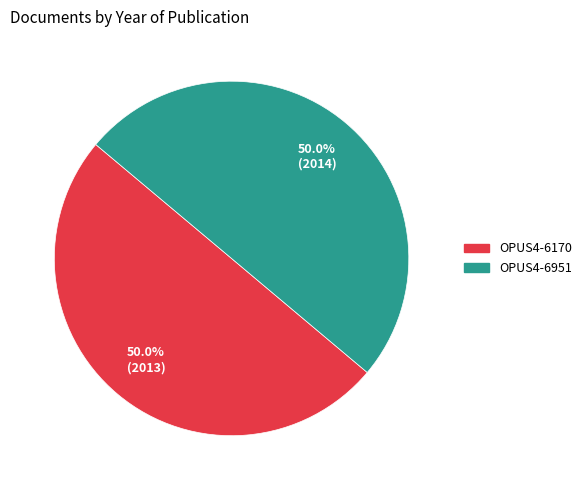

Is the sum of OPUS4-6170 and OPUS4-6951 greater than half?

Yes